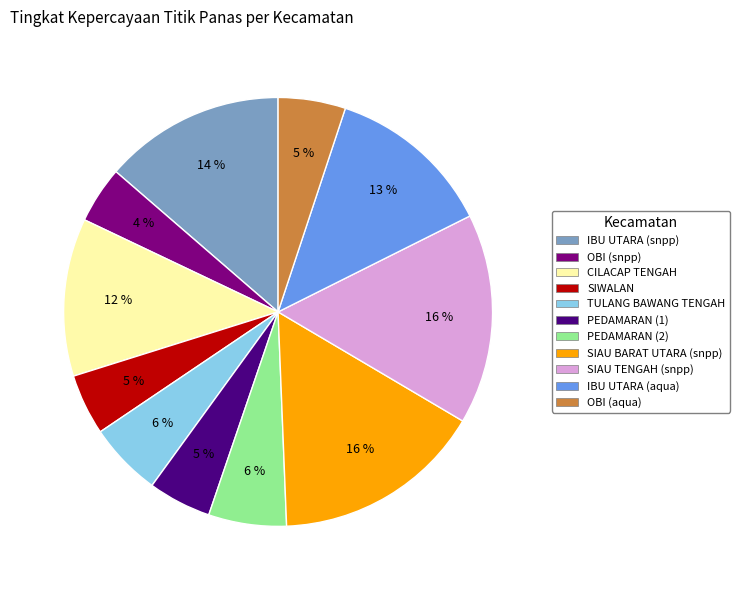

The PEDAMARAN (1) slice represents 5% of the pie. True or false?

True